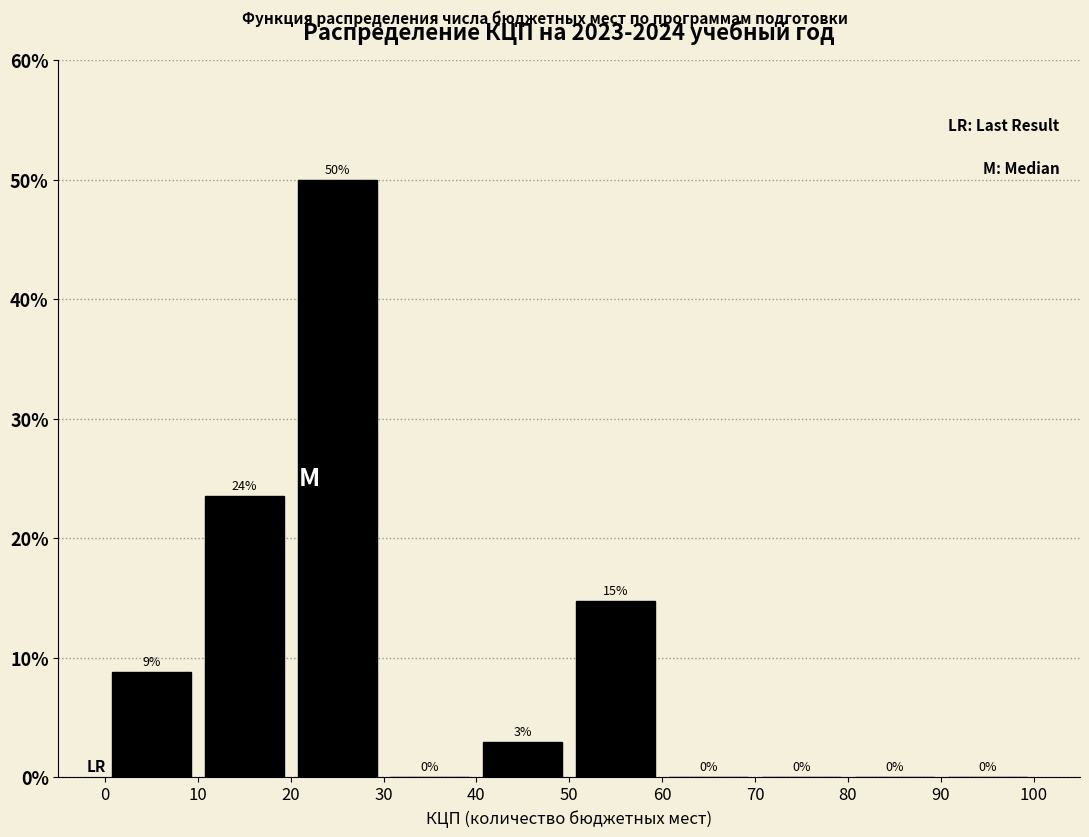

Over which range of the x-axis is the bar tallest?

20 to 30